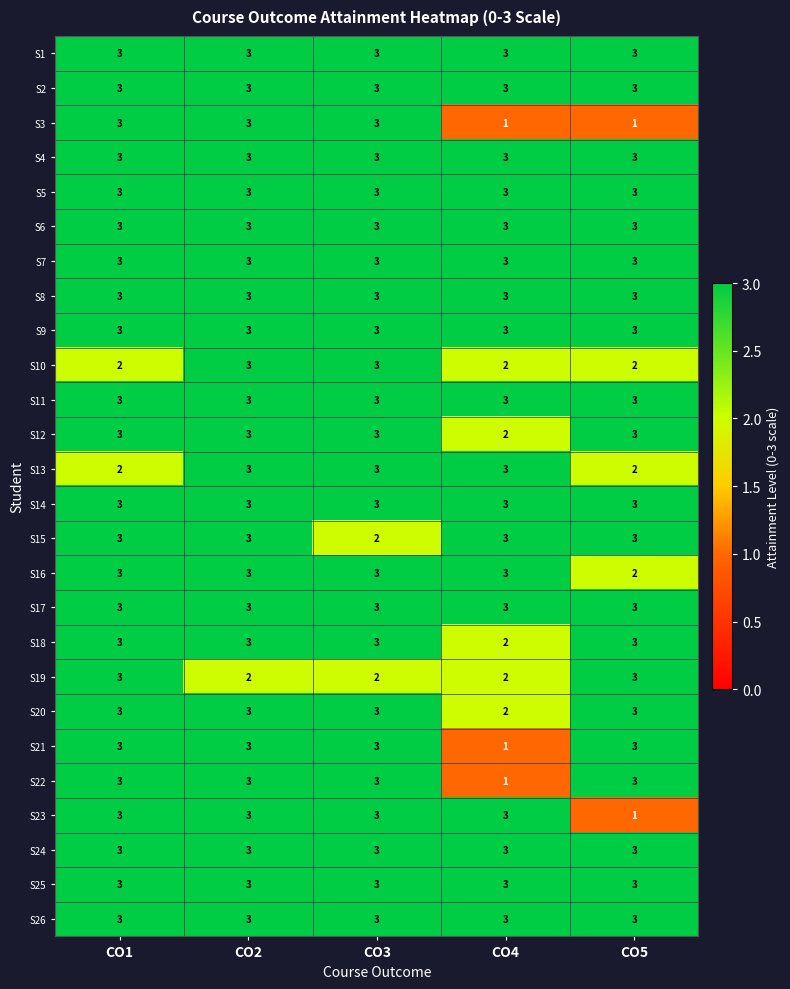

What is the sum of the S26 values at CO3 and CO1?

6